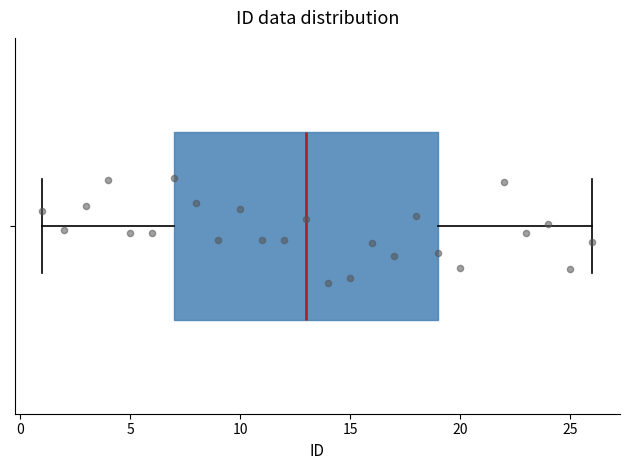

Where does the right whisker of the box end on the x-axis? The values are not printed on the chart, so give them approximately, as read against the axis.

26